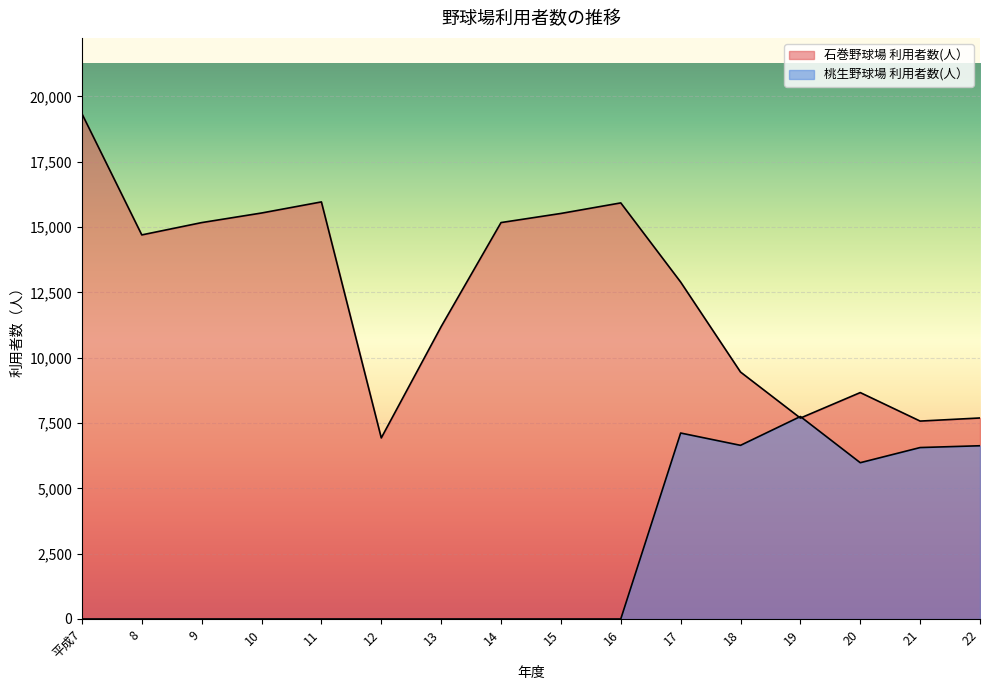

In 桃生野球場 利用者数(人）, how many points are lower than both neighbors (excluding endpoints)?

2